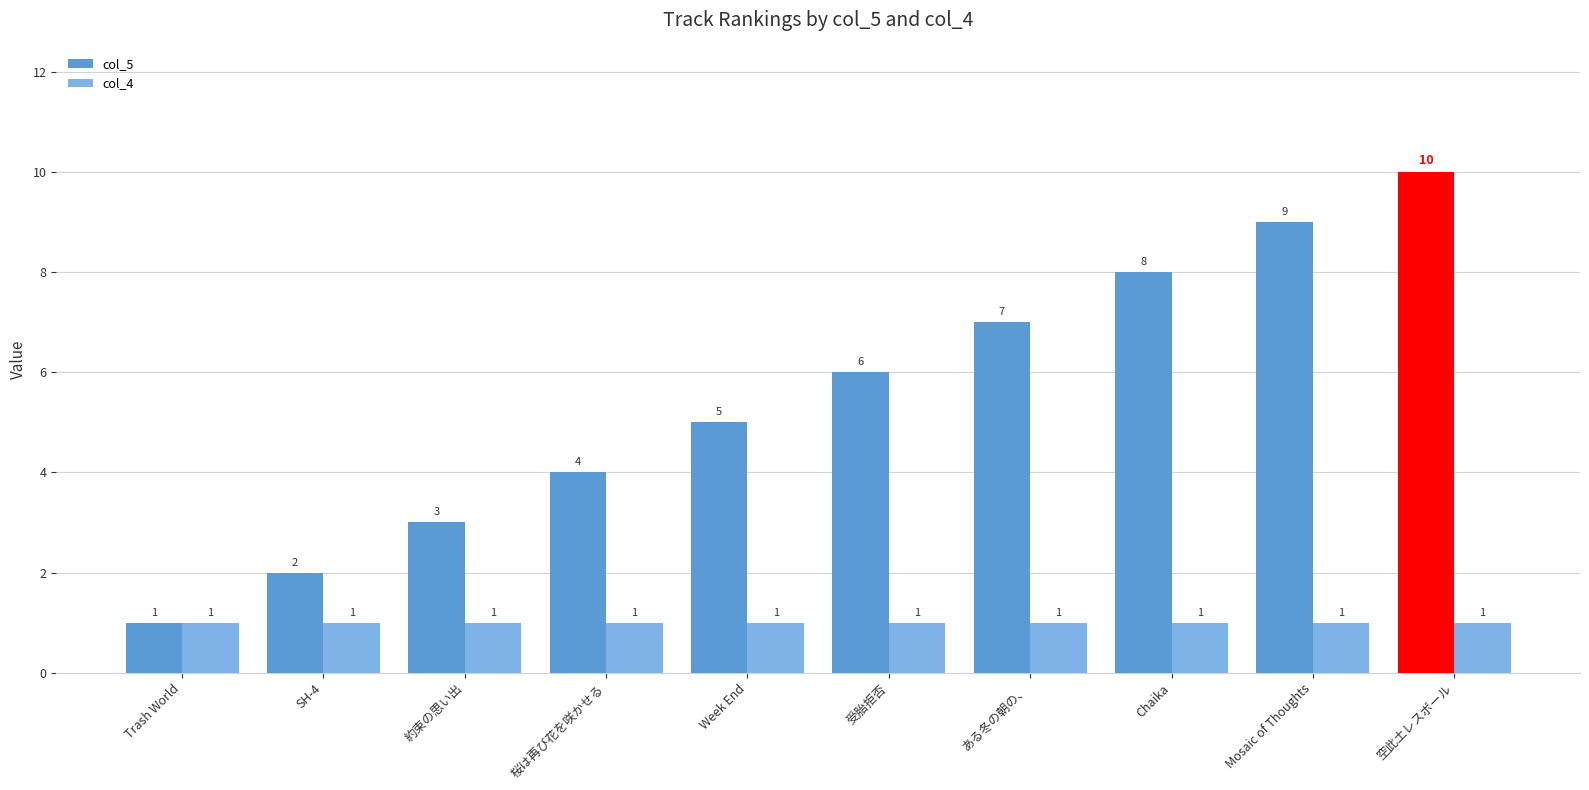

Which series has the widest spread of values?

col_5